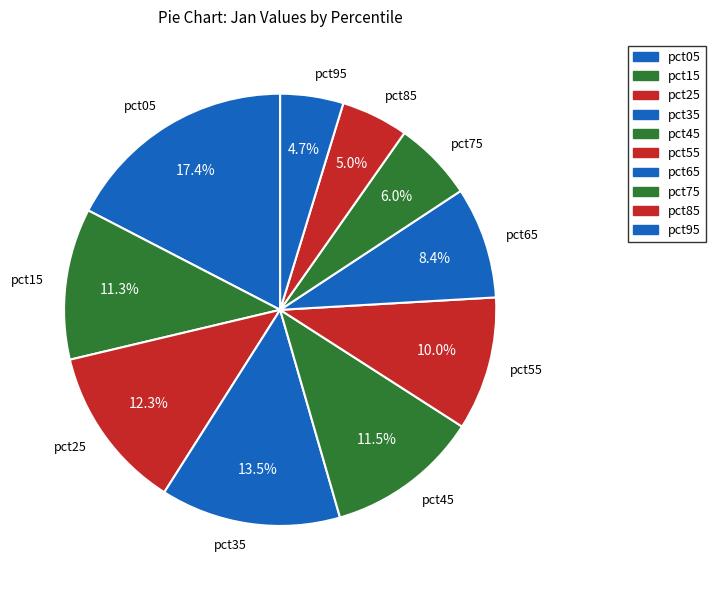

Between pct15 and pct25, which is larger?

pct25